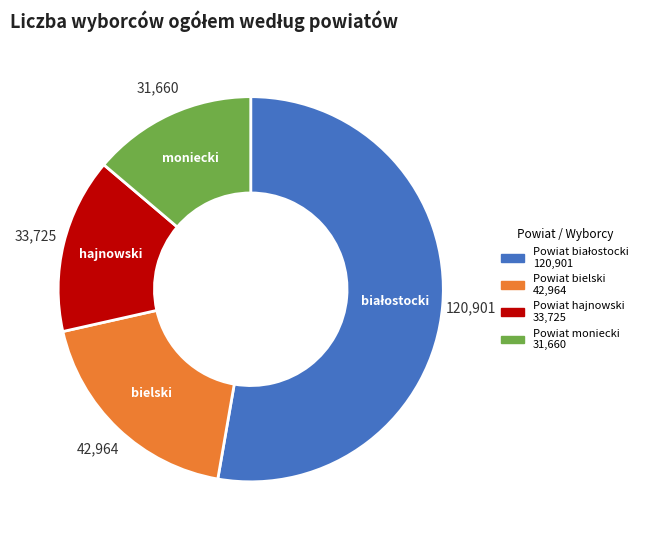

Count the number of slices in the pie.

4